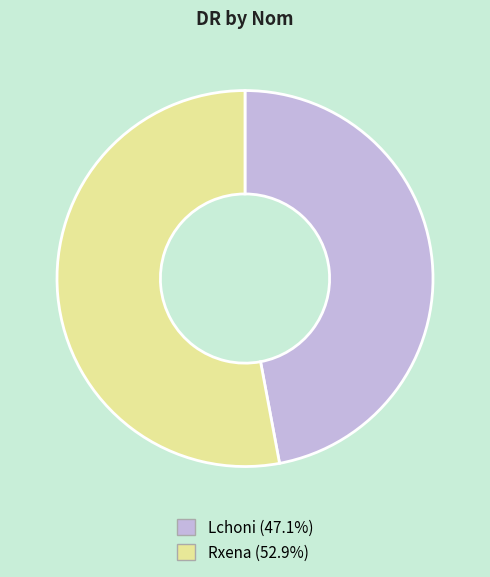

Which has a higher value, Lchoni or Rxena?

Rxena